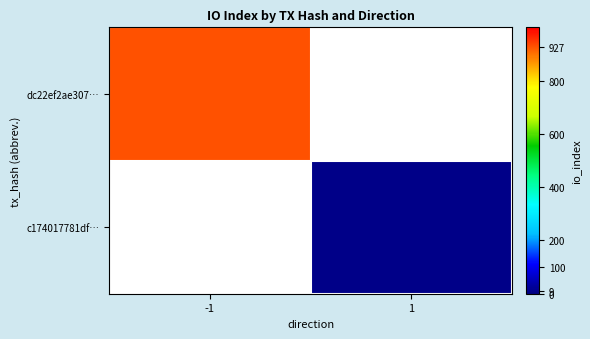

List the series in order of their peak value, highest first.

dc22ef2ae307…, c174017781df…